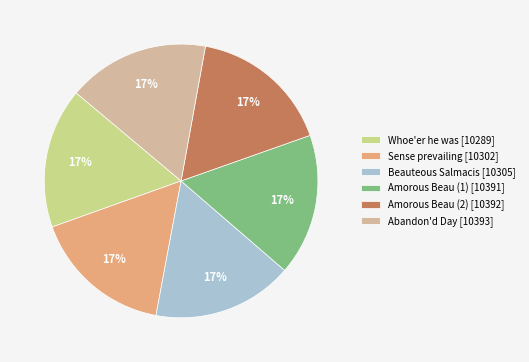

Is it true that Sense prevailing [10302] is 24% of the pie?

False